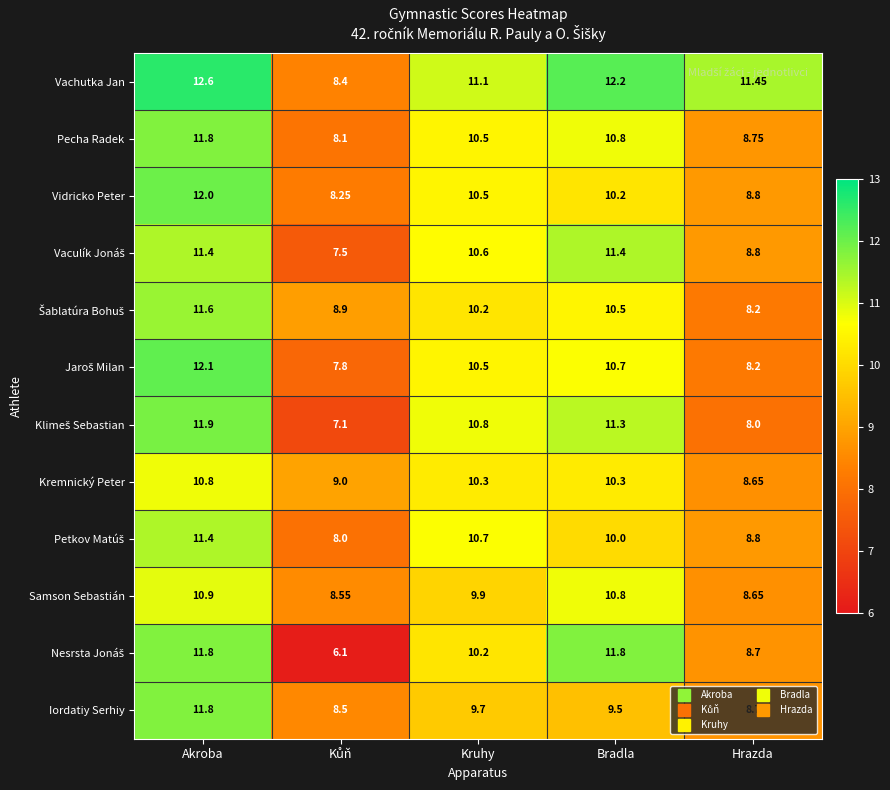

Which series has the largest total across all categories?

Vachutka Jan